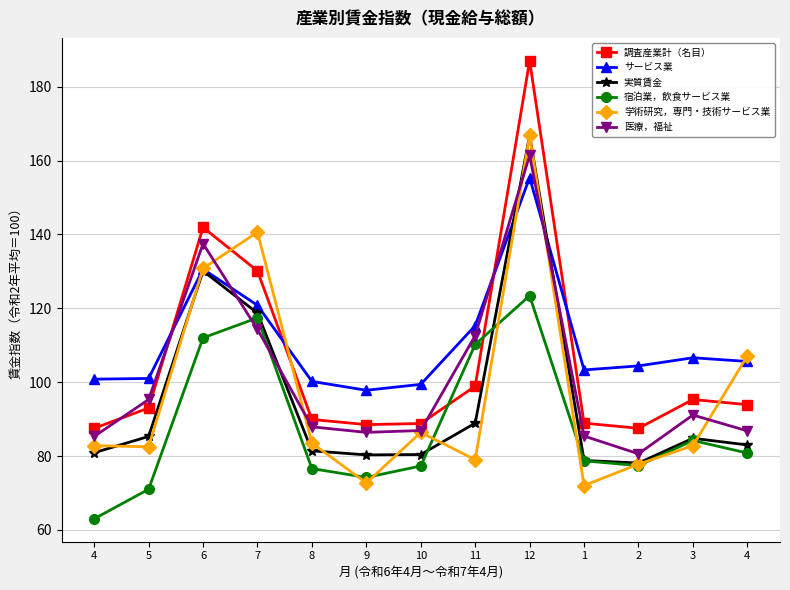

What are all the series names shown in the legend?

調査産業計（名目）, サービス業, 実質賃金, 宿泊業，飲食サービス業, 学術研究，専門・技術サービス業, 医療，福祉